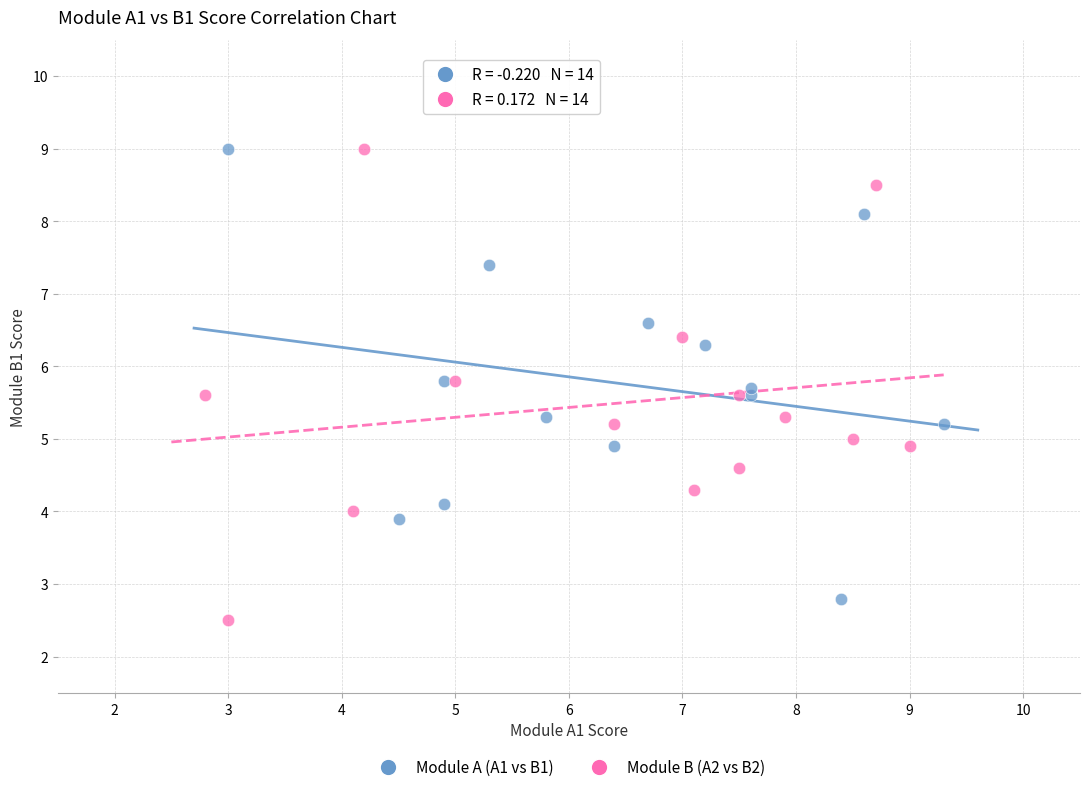

What are all the series names shown in the legend?

Module A (A1 vs B1), Module B (A2 vs B2)